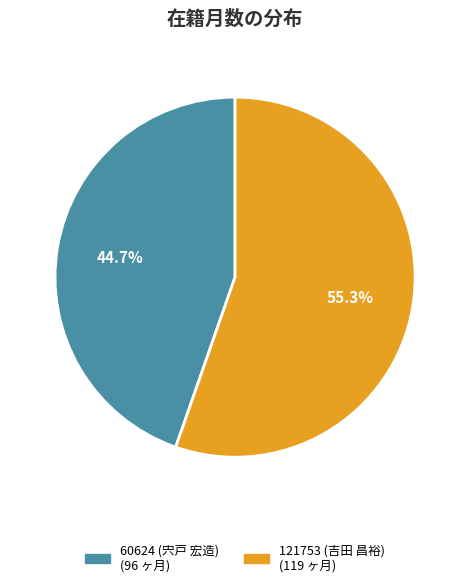

What percentage is the 60624 (宍戸 宏造) slice, to the nearest percent?

45%